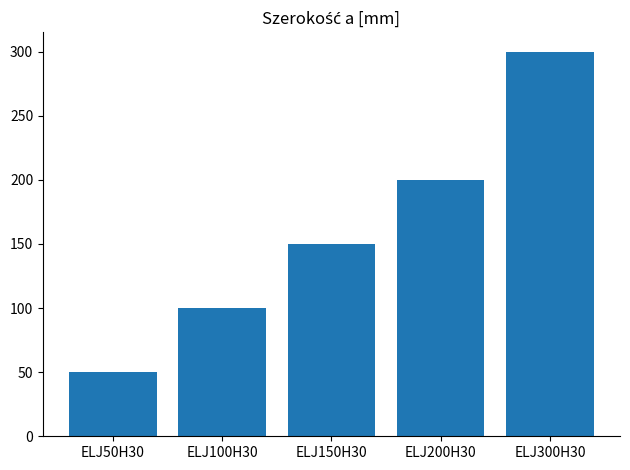

What is the value of the 1st bar from the left?

50